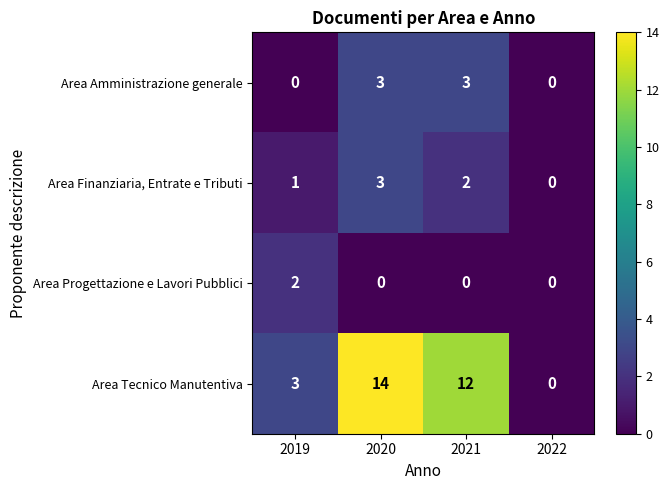

Between 2019 and 2021, which series saw the biggest shift?

Area Tecnico Manutentiva